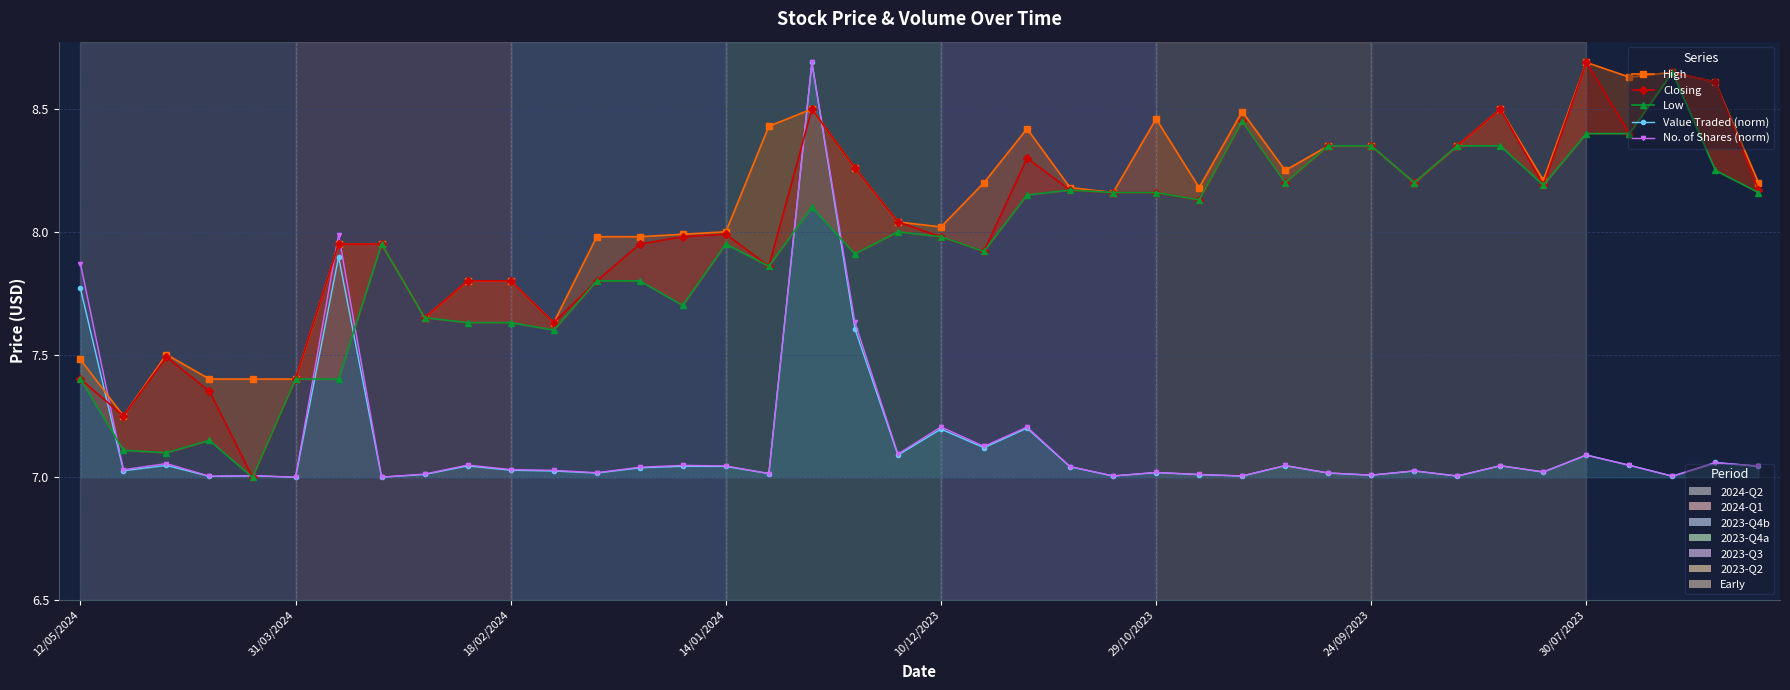

Which series ends up on top after the final intersection of No. of Shares (norm) and Closing?

Closing